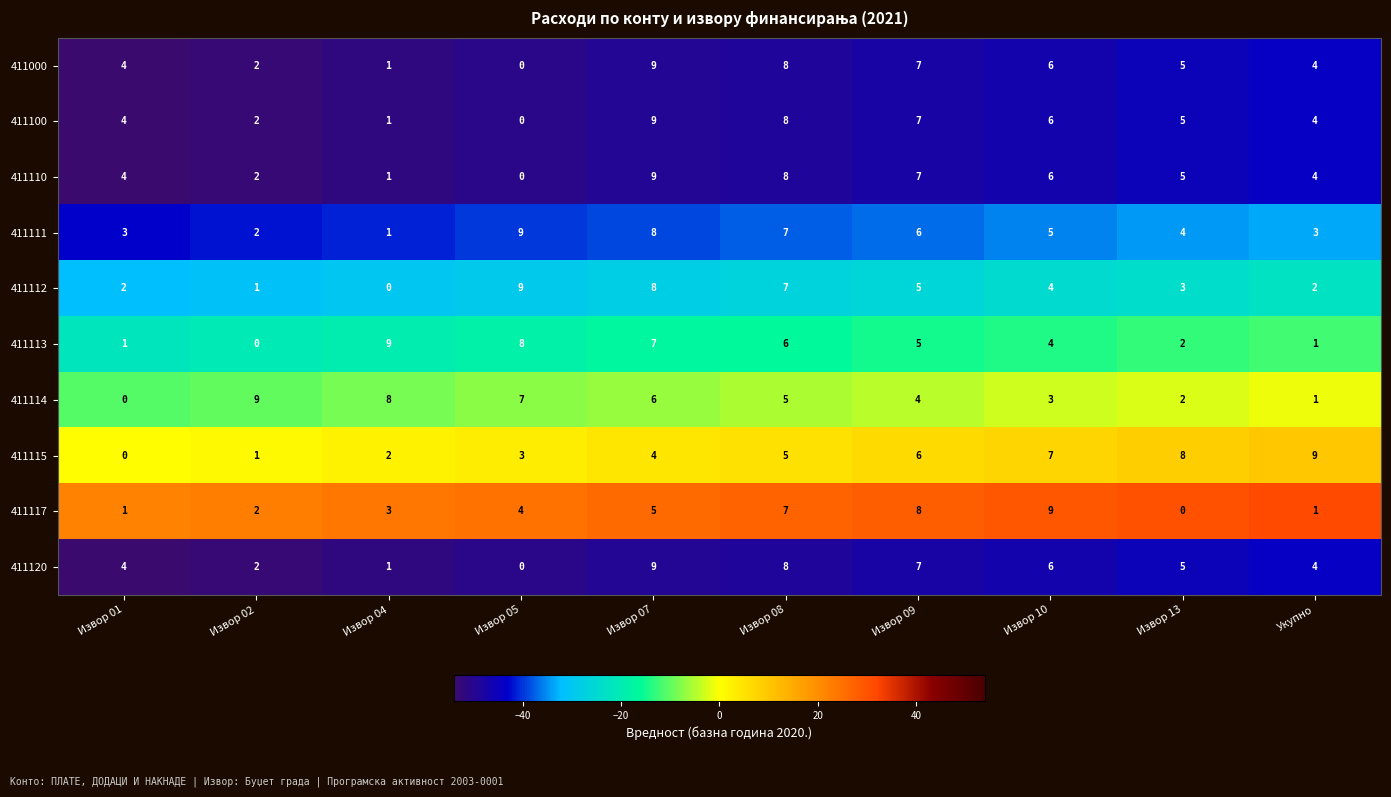

What is the total value across all series at Извор 01?

23